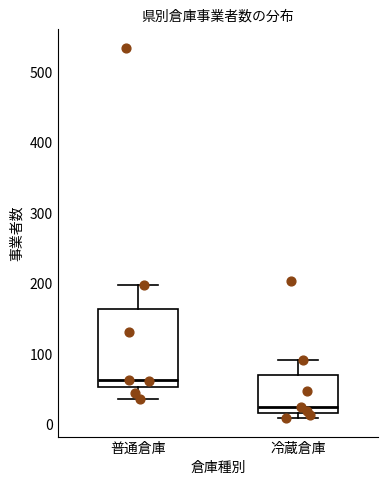

Reading left to right, read every box against the y-axis: the position of its median line, the range the box covers, and the ends of its whiskers. The values are not printed on the chart, so give them approximately, as read against the axis.

普通倉庫: median 60, box 50 to 160, whiskers 40 to 200
冷蔵倉庫: median 20 (just above the box's lower edge), box 20 to 70, whiskers 10 to 90